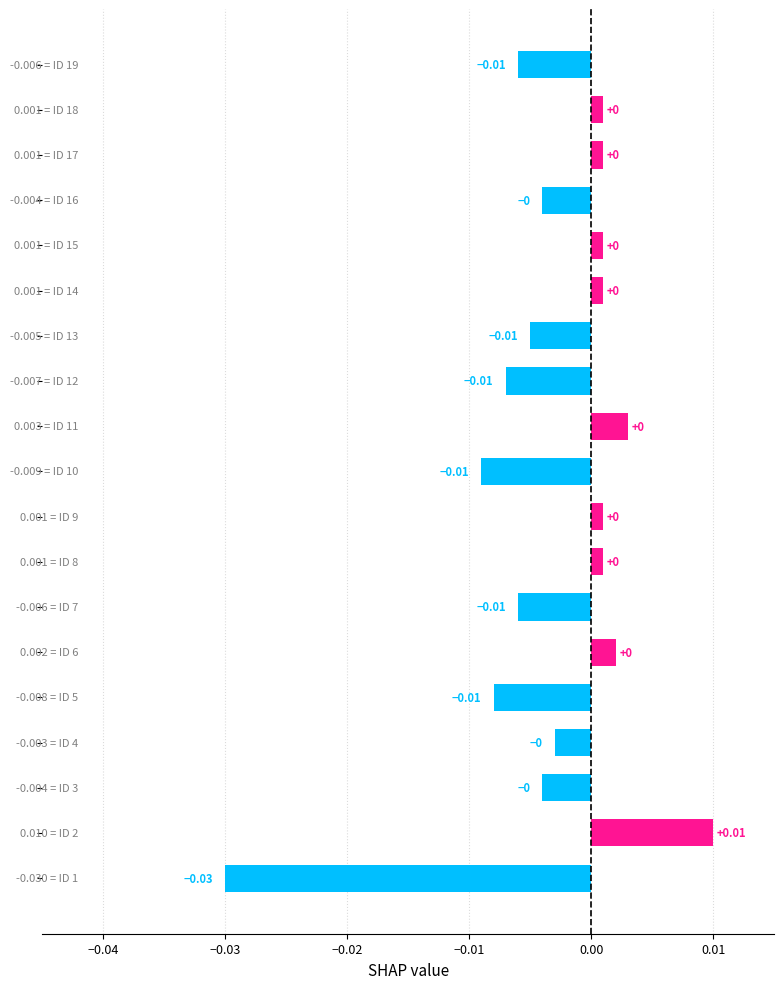

How many values are below zero?

10